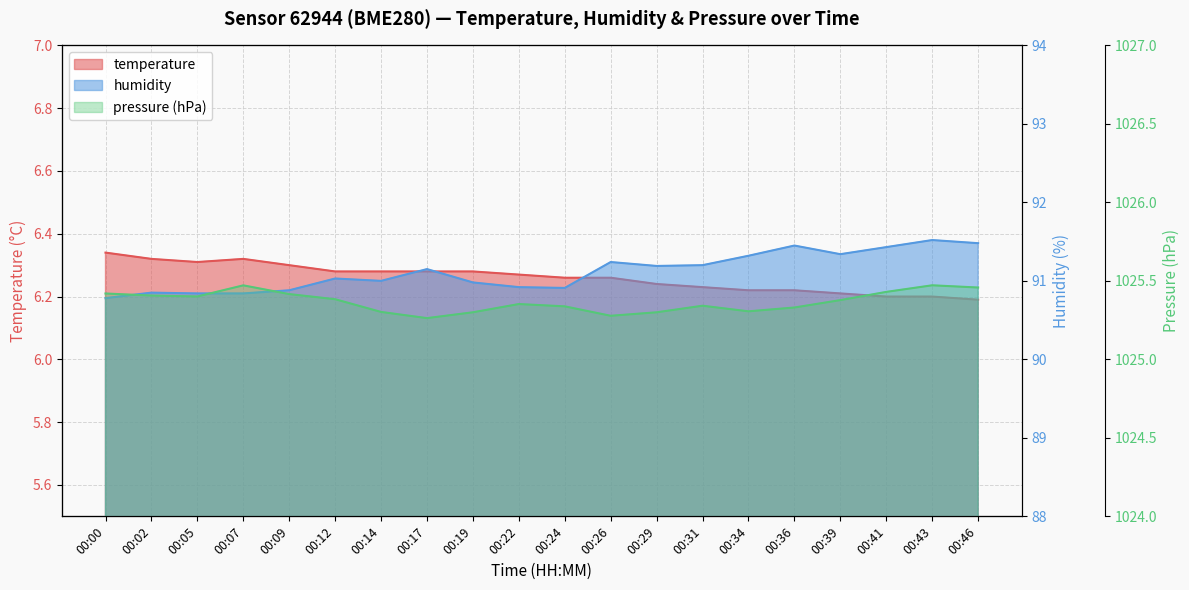

Is it true that temperature equals 6.3 at 00:19?

True